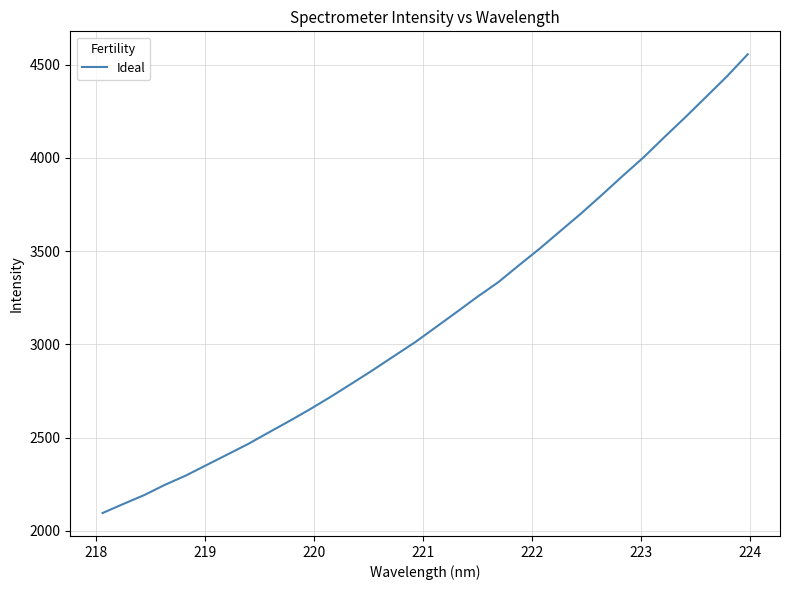

What is the smallest value displayed?

2095.8